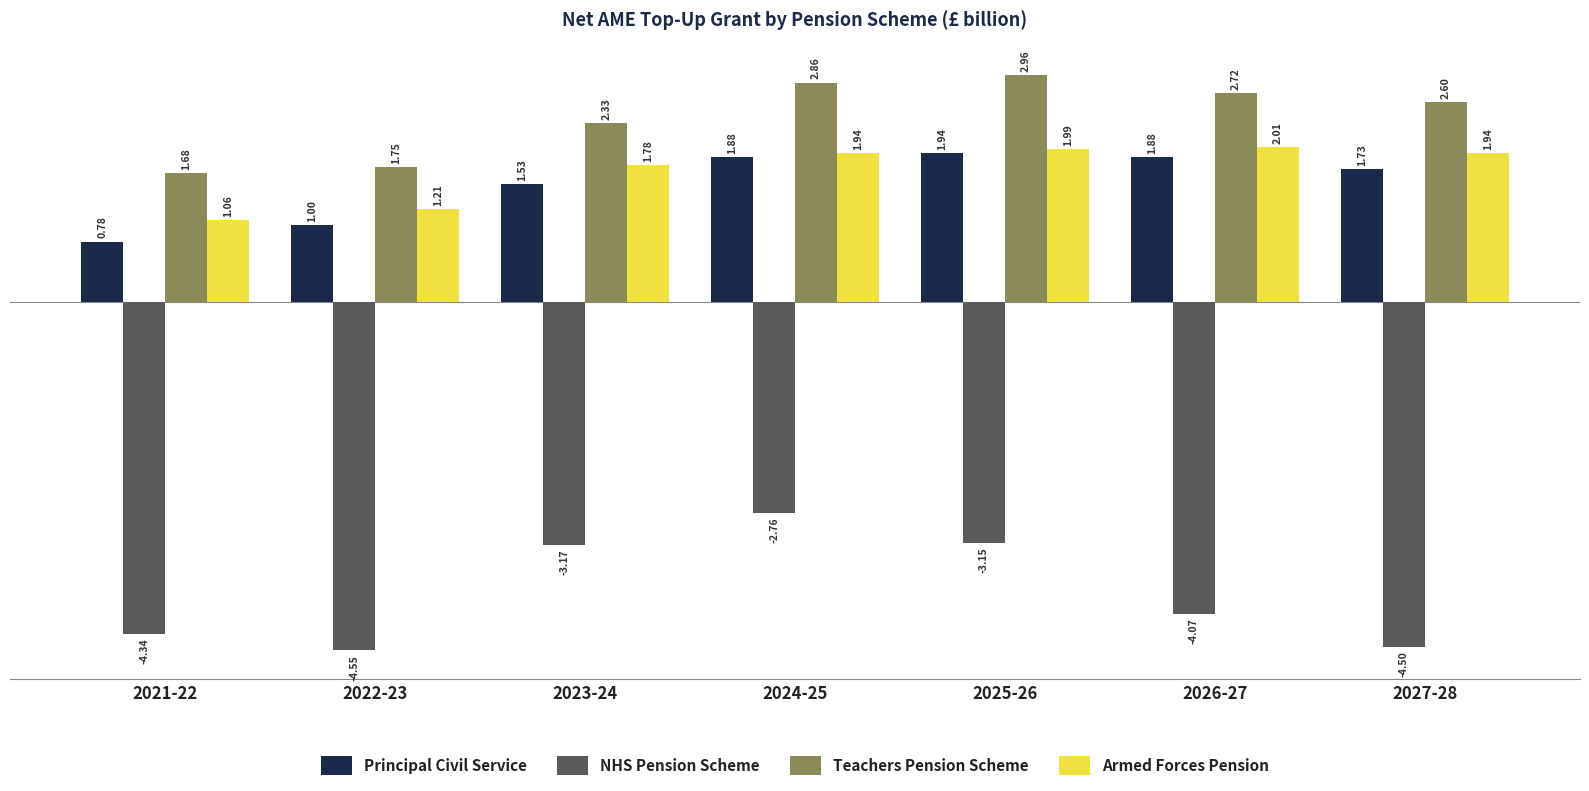

Which category has the lowest value in the Armed Forces Pension series?

2021-22